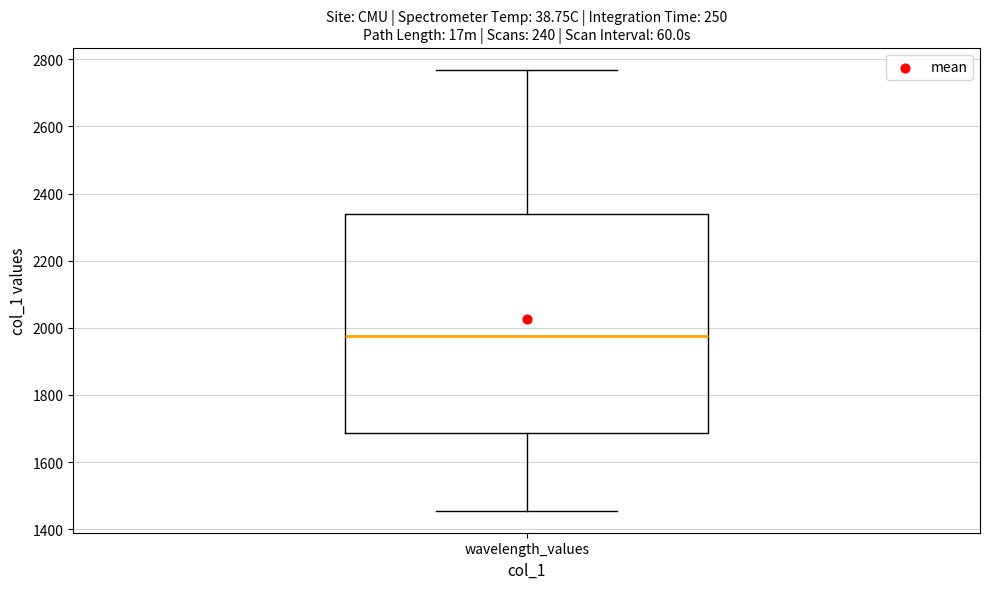

Where does the lower whisker of the box for wavelength_values end on the y-axis? The values are not printed on the chart, so give them approximately, as read against the axis.

1460